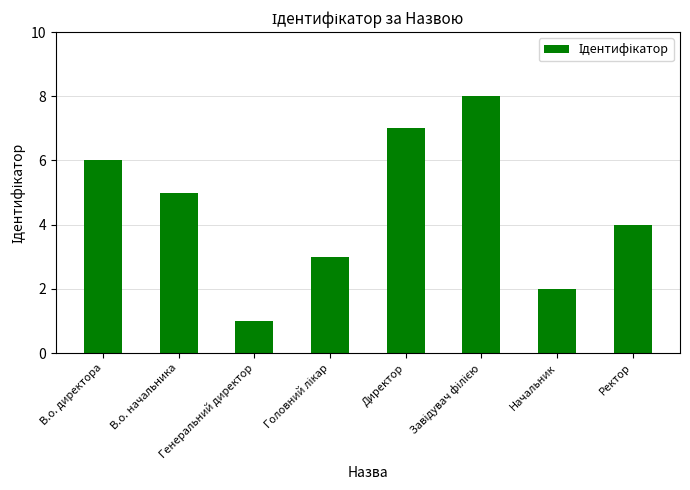

Does the chart contain any negative values?

No